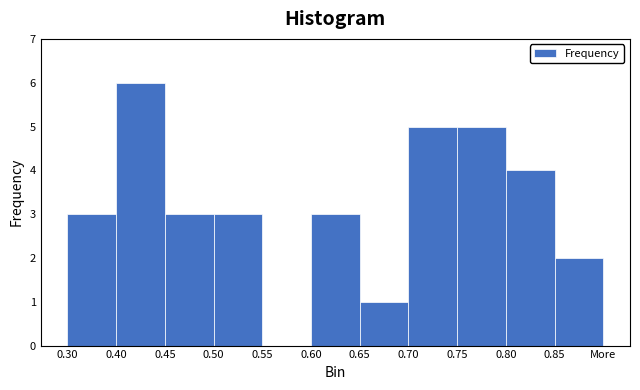

Reading left to right, transcribe all the data shown in this chart.

0.30=3	0.40=6	0.45=3	0.50=3	0.55=0	0.60=3	0.65=1	0.70=5	0.75=5	0.80=4	0.85=2